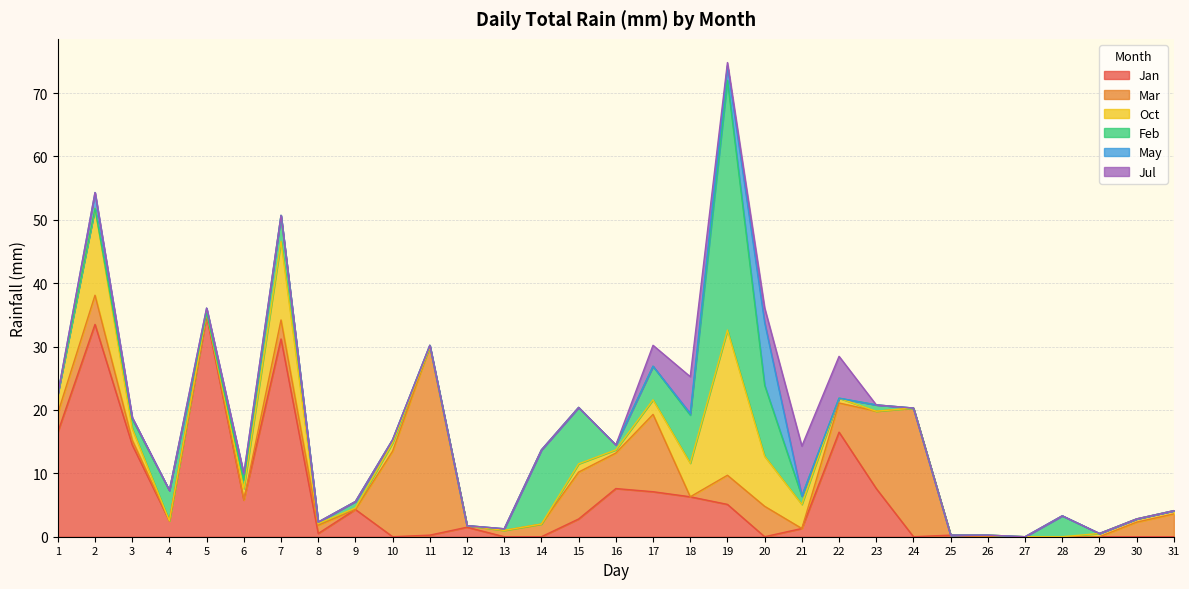

At which category is the sum across all series the highest?

19